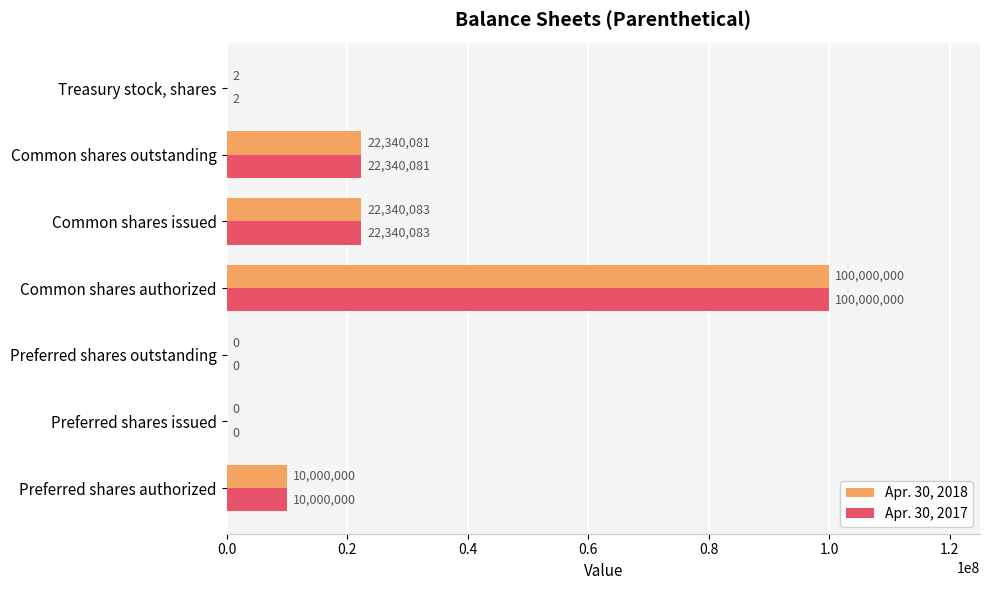

What is the sum of the Apr. 30, 2017 values at Common shares issued and Treasury stock, shares?

22340085